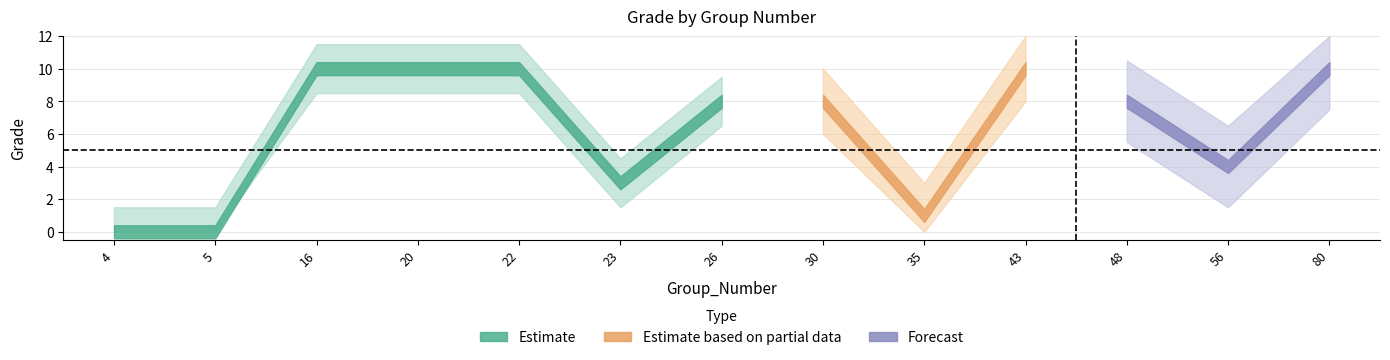

Between 16 and 48, which is larger?

16